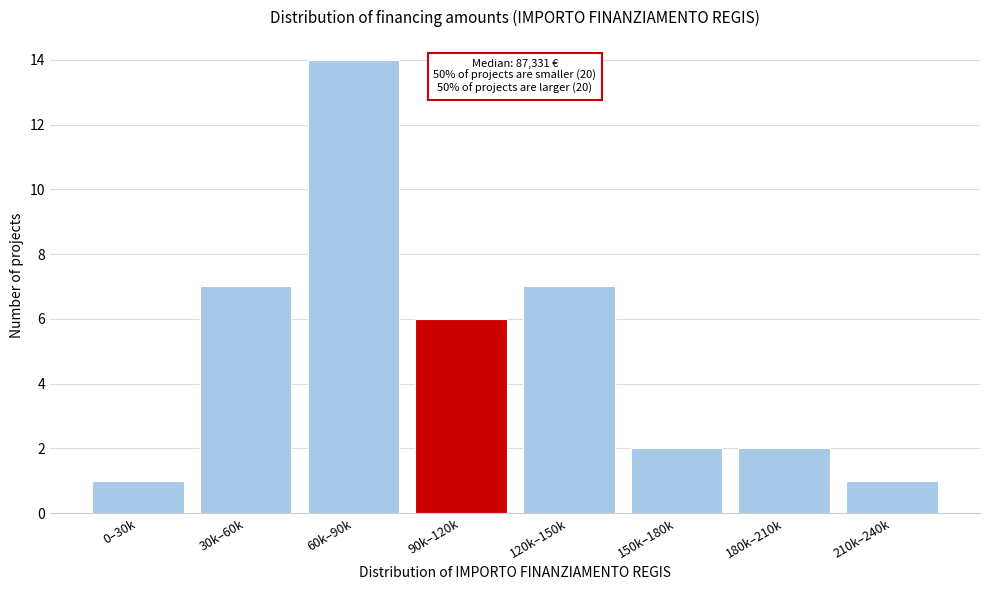

Reading left to right, extract all data points from this chart.

0–30k=1	30k–60k=7	60k–90k=14	90k–120k=6	120k–150k=7	150k–180k=2	180k–210k=2	210k–240k=1